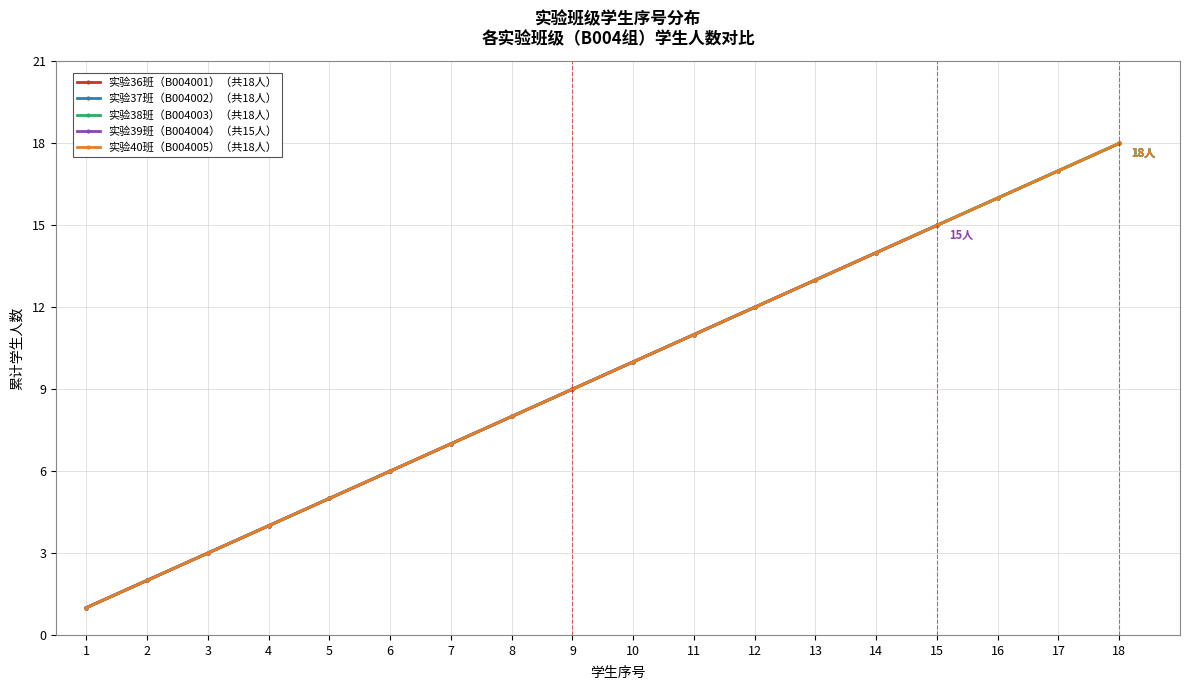

Does the chart display data point markers on the line(s)?

Yes